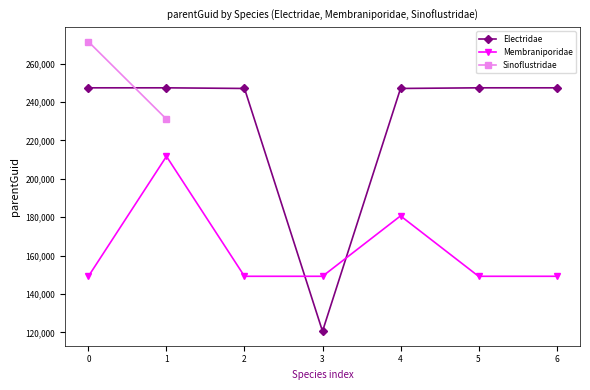

The value of Electridae at 4 is 152759. True or false?

False